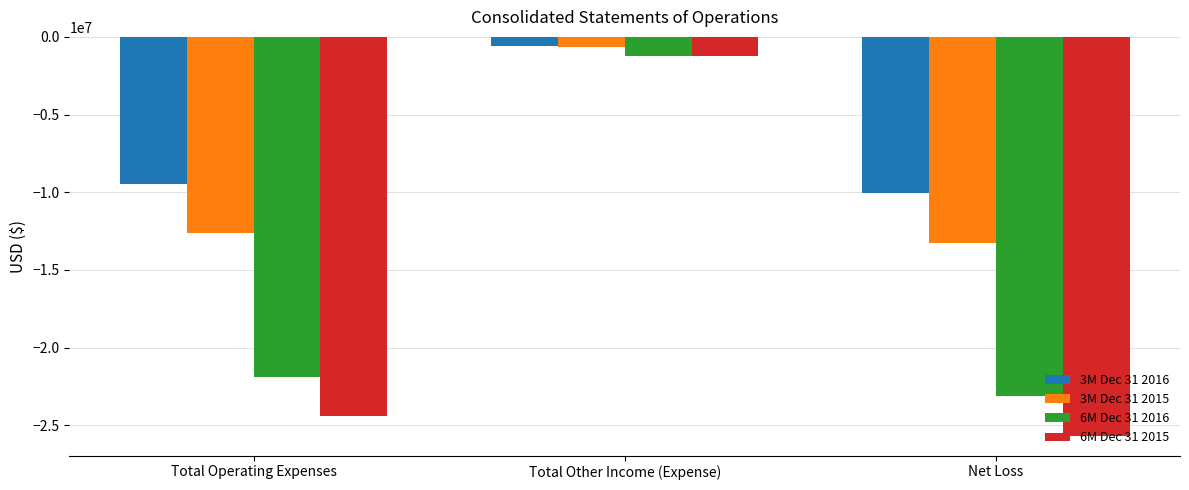

What is the total value across all series at Net Loss?

-72020895